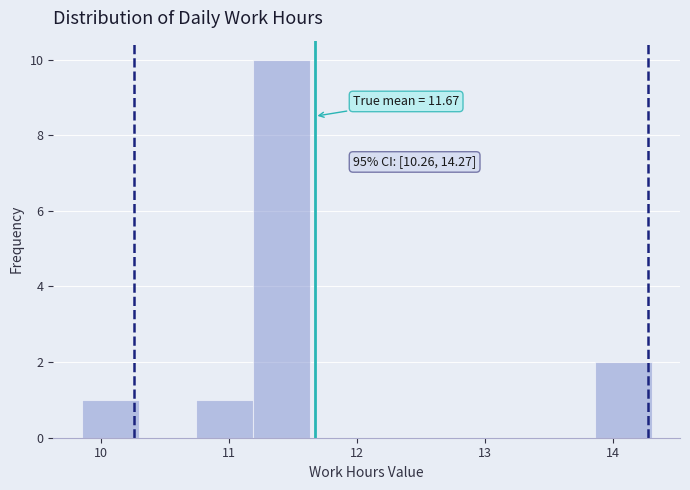

Over which range of the x-axis is the bar tallest?

11.2 to 11.6